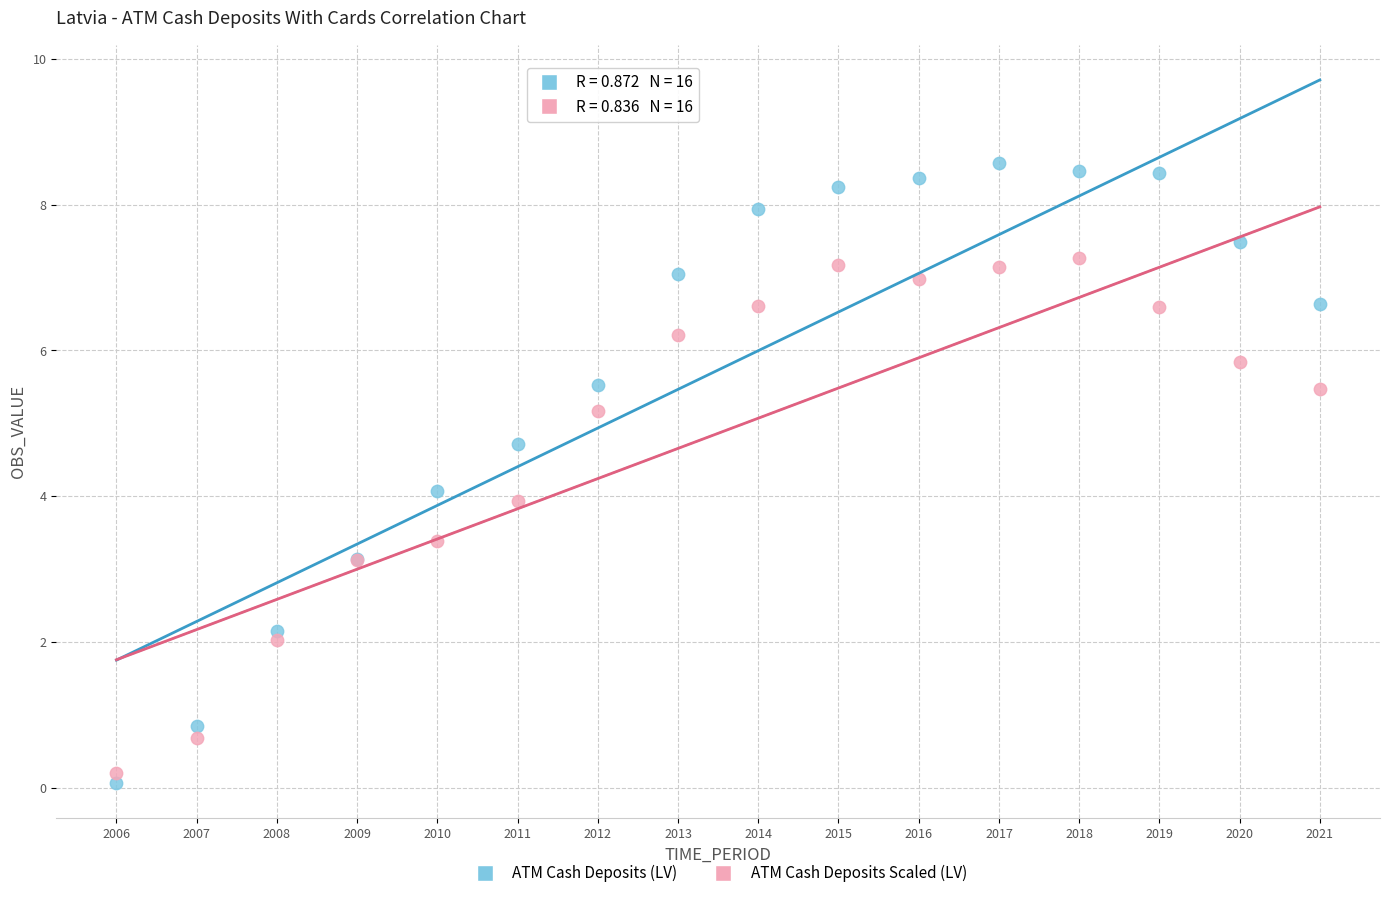

What is the X range (max minus min) for the scatter plot?

15.0